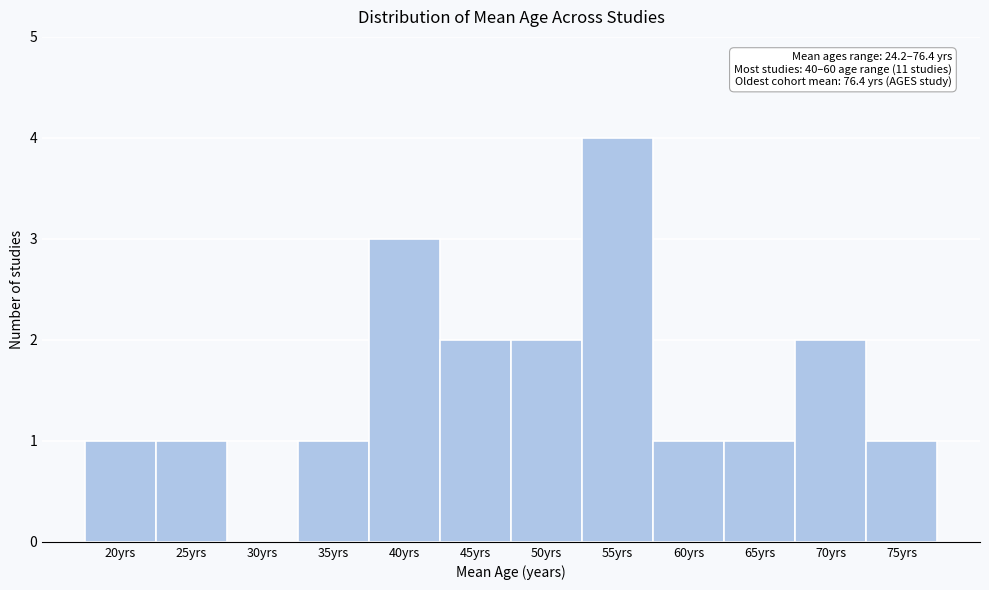

Reading left to right, what are all the values shown in this chart?

20yrs=1	25yrs=1	30yrs=0	35yrs=1	40yrs=3	45yrs=2	50yrs=2	55yrs=4	60yrs=1	65yrs=1	70yrs=2	75yrs=1